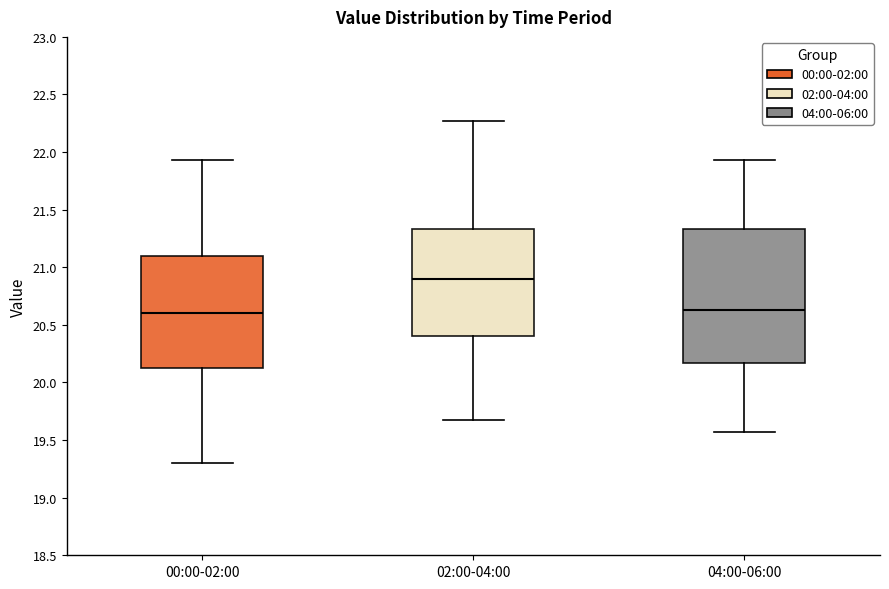

Where is the lower edge of the box for 04:00-06:00 on the y-axis? The values are not printed on the chart, so give them approximately, as read against the axis.

20.15